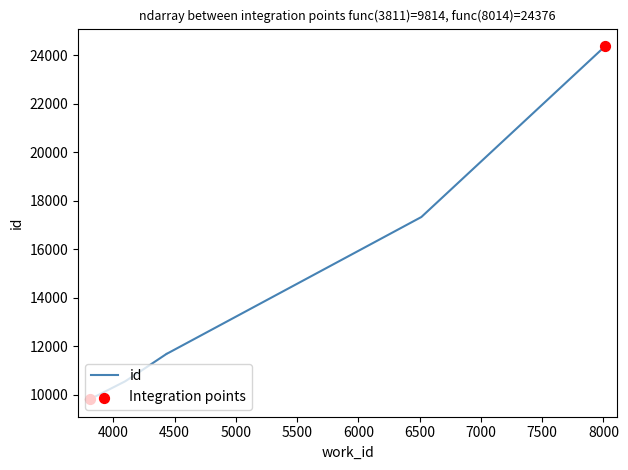

What is the change in value from 3811 to 4434?

+1867